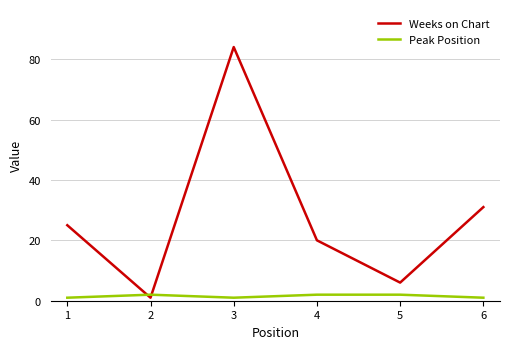

Between 1 and 4, which series saw the biggest shift?

Weeks on Chart